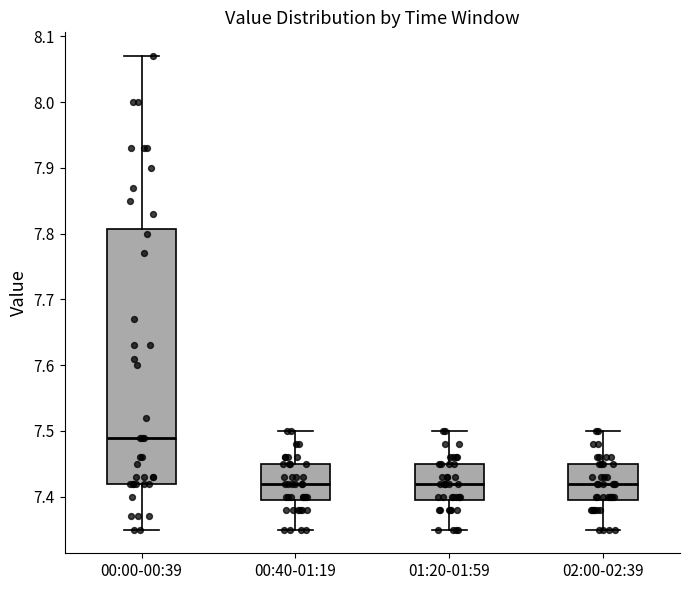

Comparing the boxes themselves (not the whiskers), which one is the tallest?

00:00-00:39